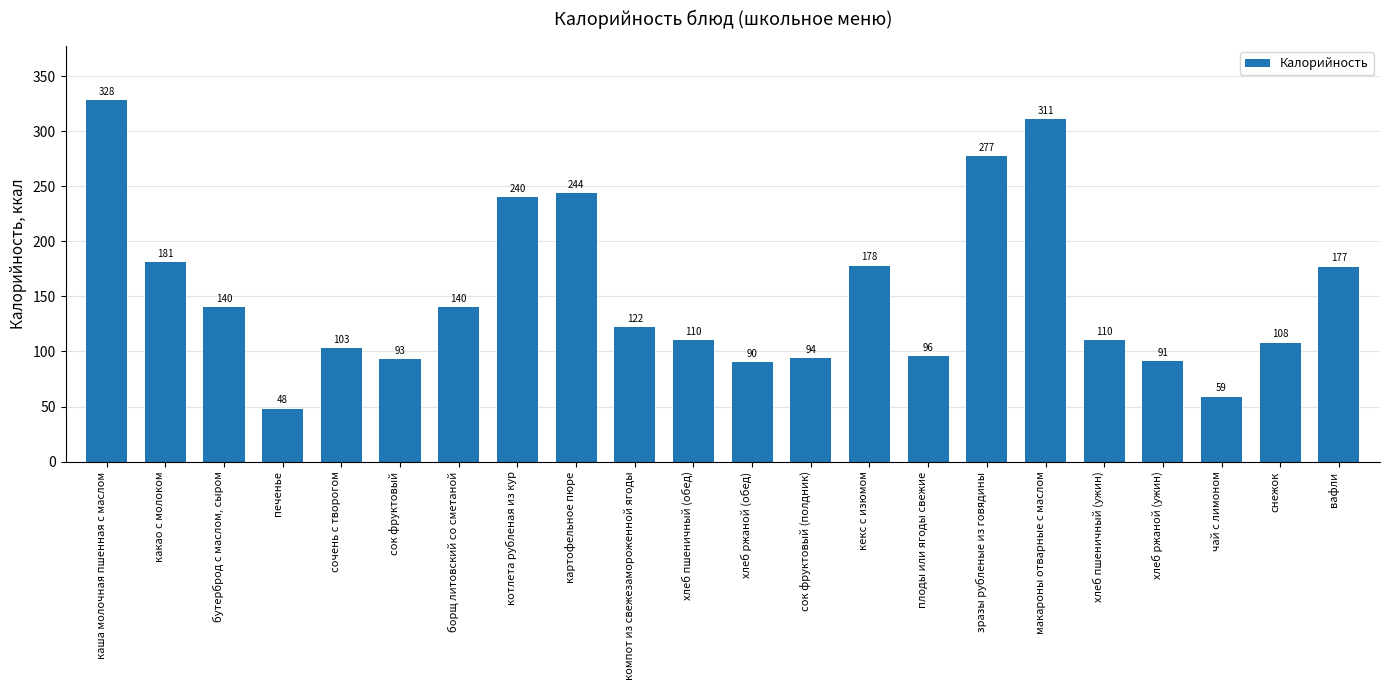

What is the change in value from бутерброд с маслом, сыром to печенье?

-92